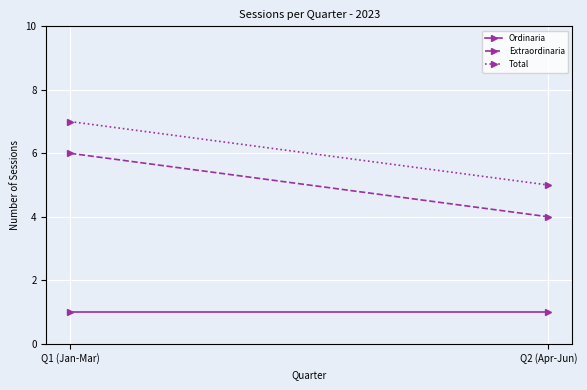

Which label corresponds to the smallest value in the chart?

Q1 (Jan-Mar)